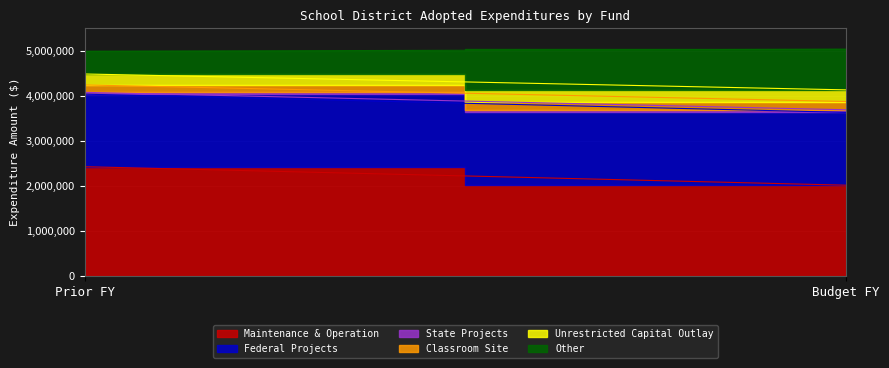

What is the label of the 1st point from the left?

Prior FY